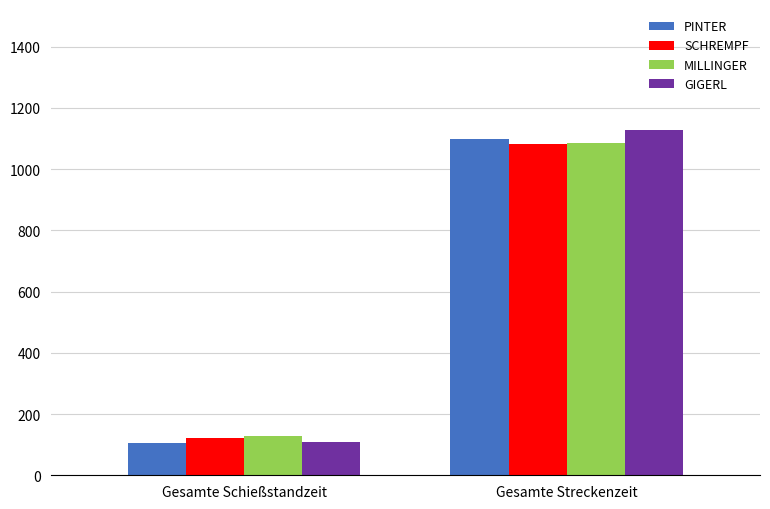

Rank the categories by PINTER value from lowest to highest.

Gesamte Schießstandzeit, Gesamte Streckenzeit